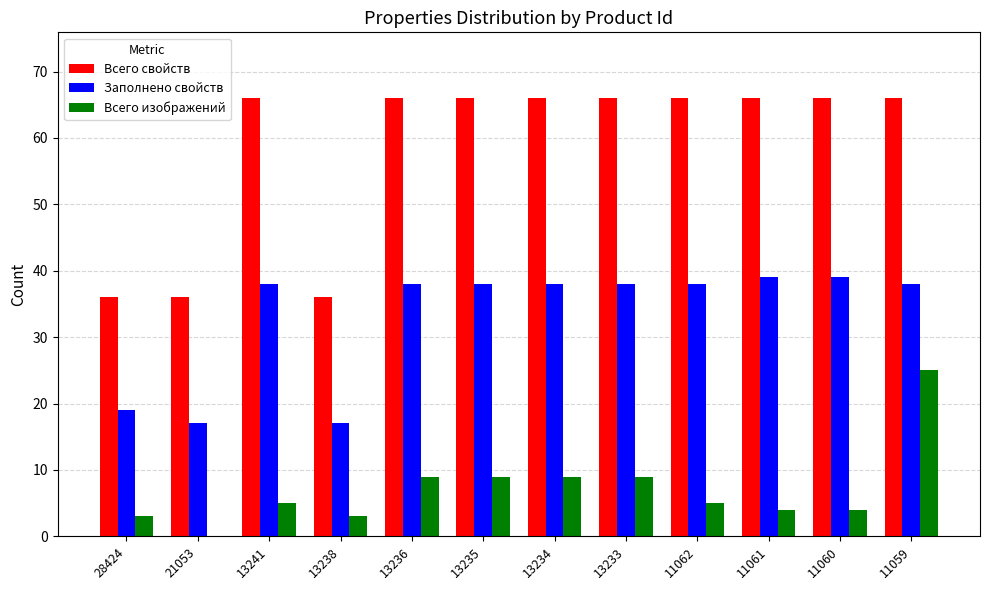

What is the maximum value for Всего изображений?

25